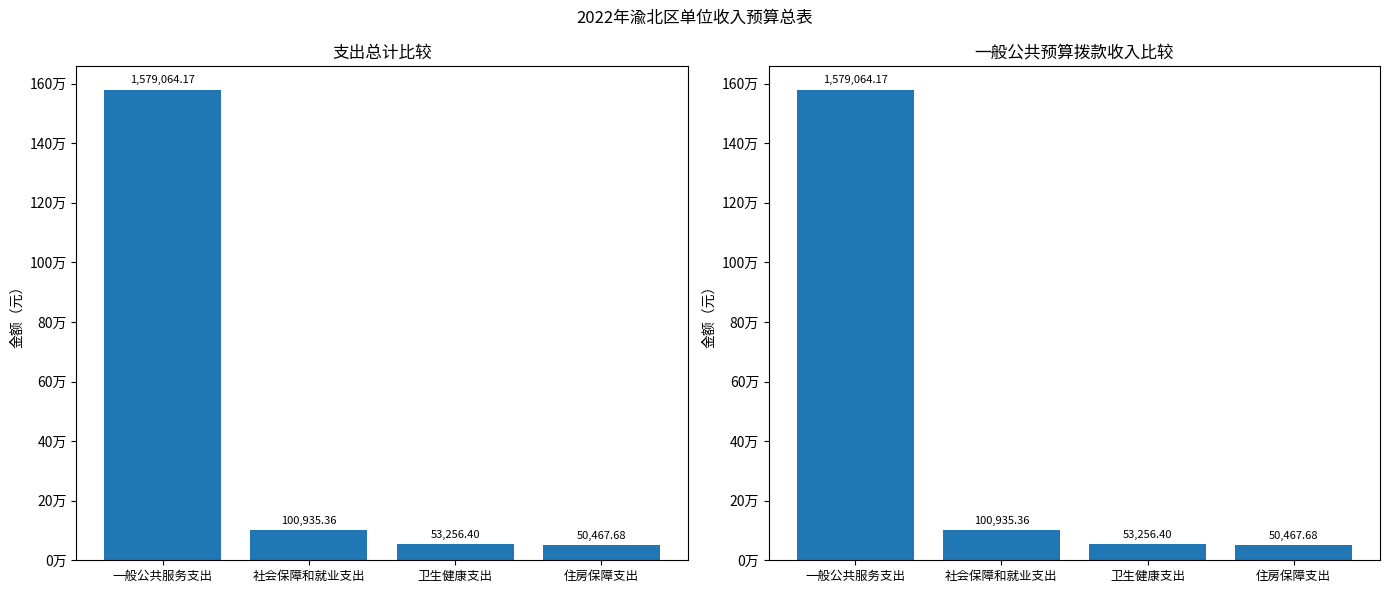

What is the label of the 3rd bar from the right?

社会保障和就业支出